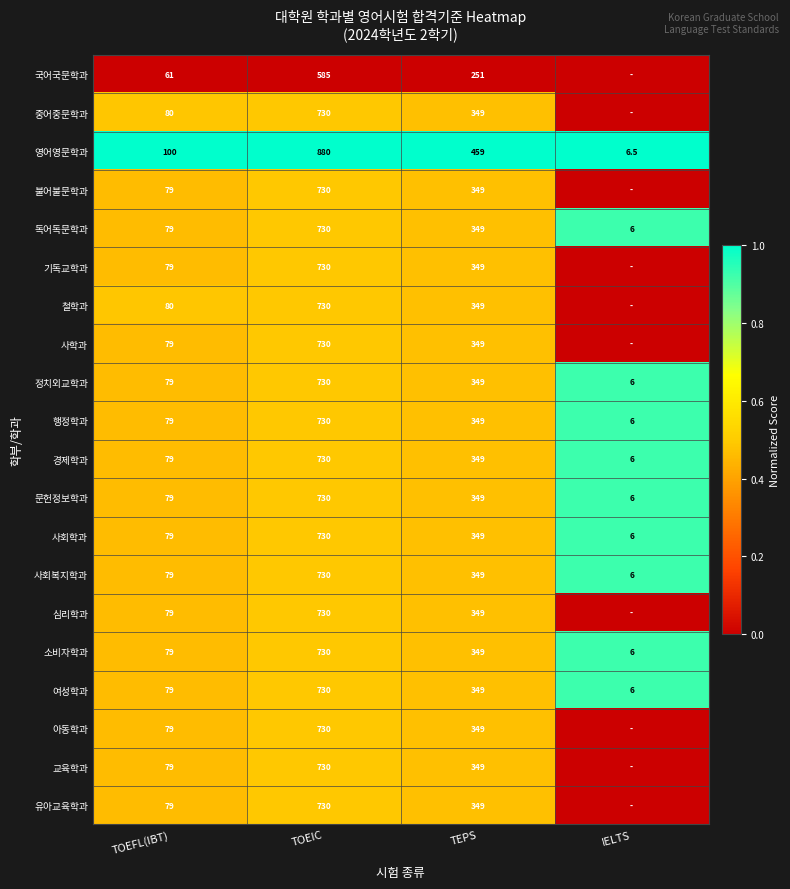

True or false: 영어영문학과 has a value of 228.6 at TOEIC.

False